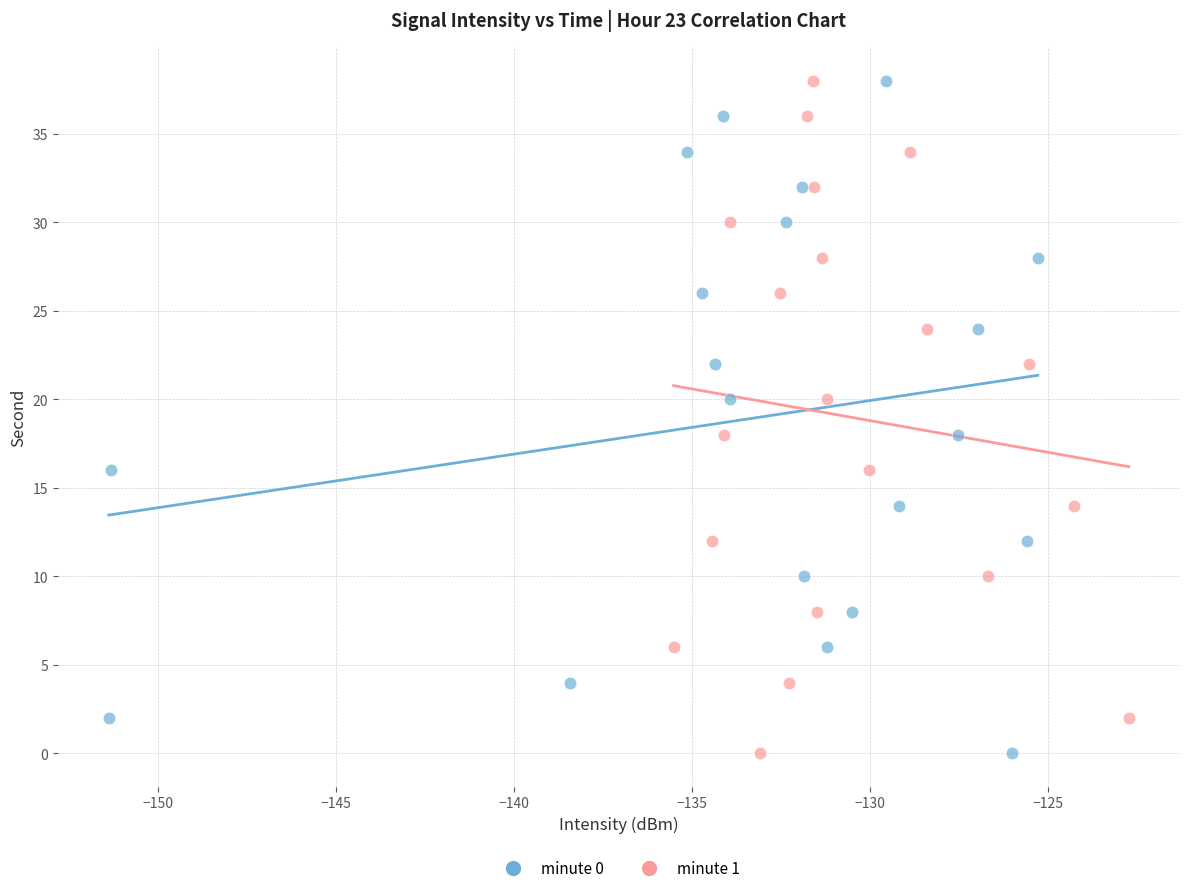

What are all the series names shown in the legend?

minute 0, minute 1